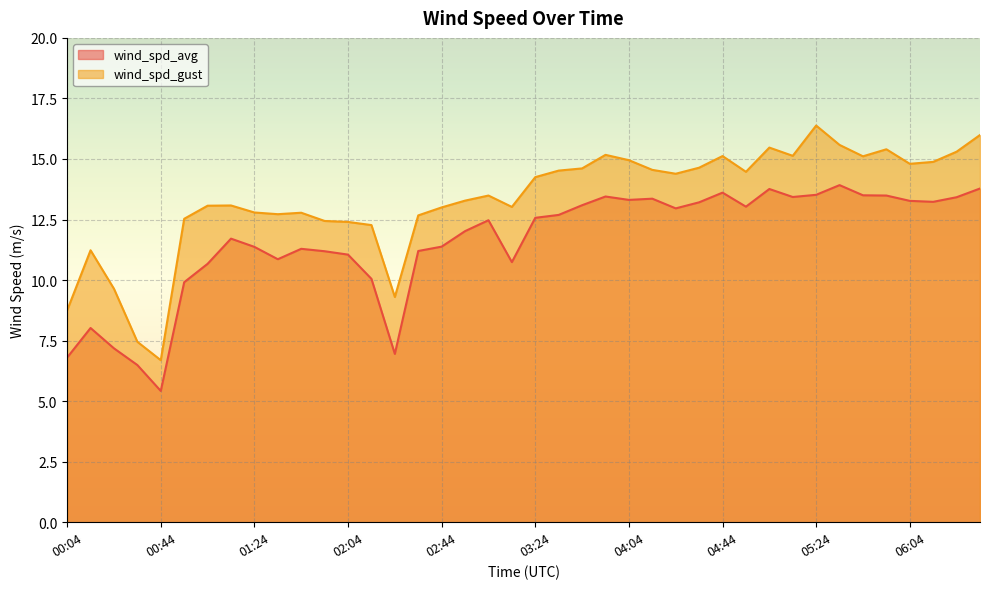

In wind_spd_gust, how many points are higher than both neighbors (excluding endpoints)?

9